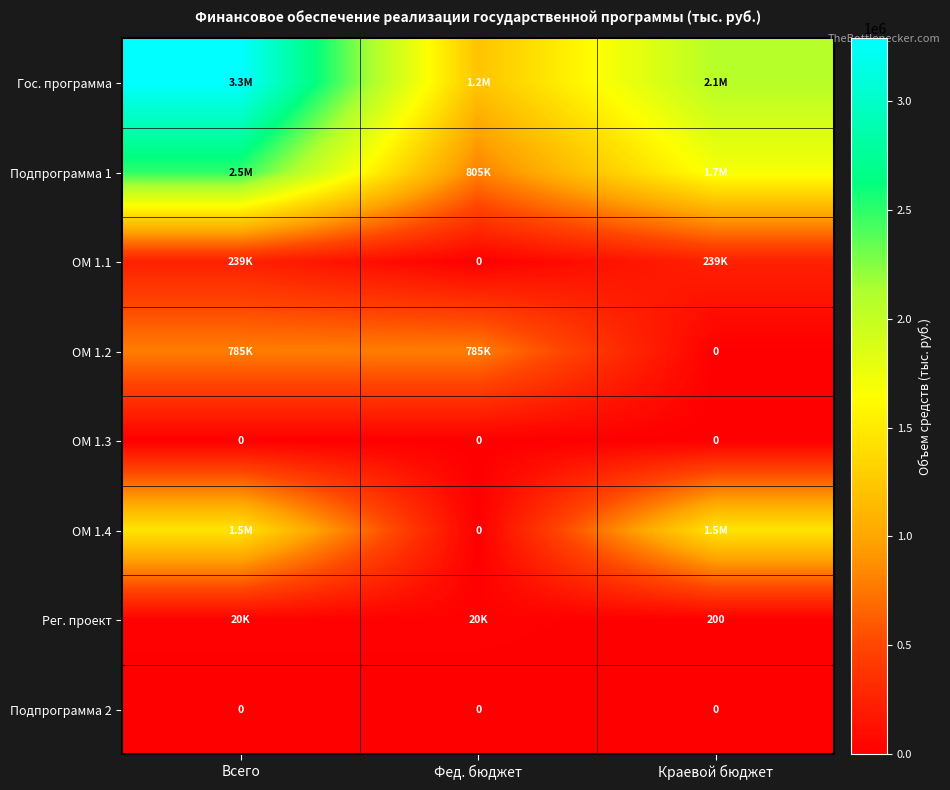

At Фед. бюджет, list the series in order from largest to smallest.

Гос. программа, Подпрограмма 1, ОМ 1.2, Рег. проект, ОМ 1.1, ОМ 1.3, ОМ 1.4, Подпрограмма 2